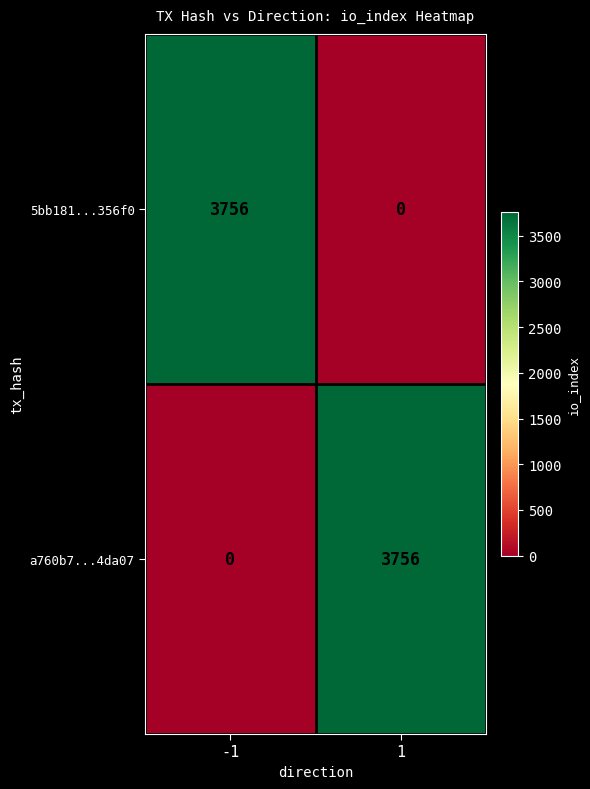

The value of 5bb181...356f0 at 1 is 0. True or false?

True